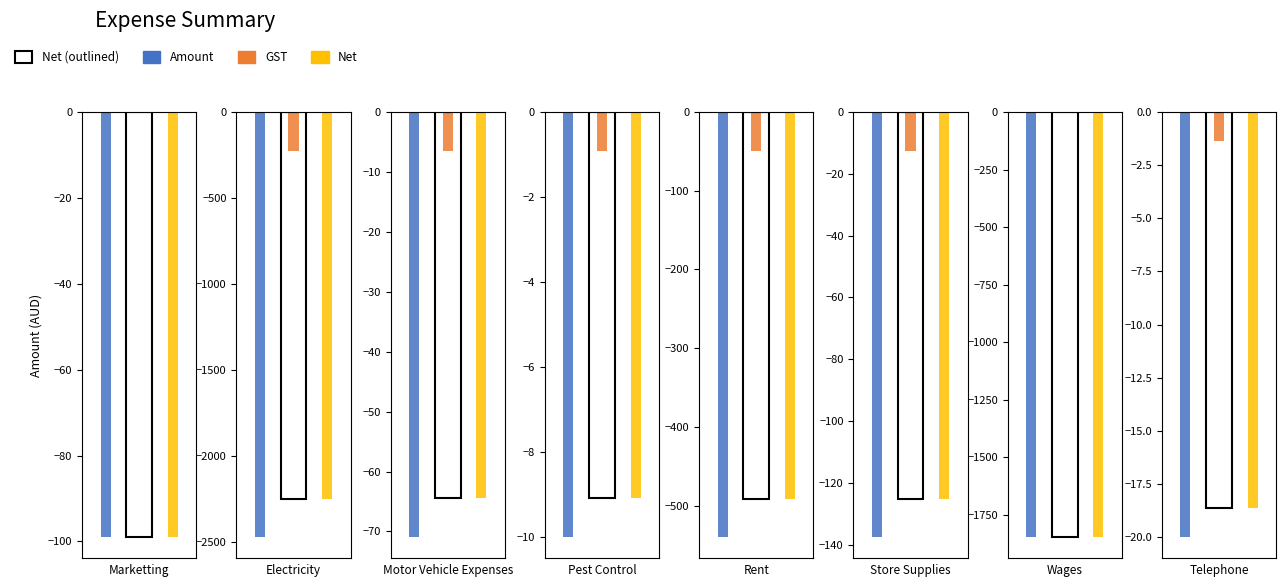

What is the smallest value displayed?

-2472.0